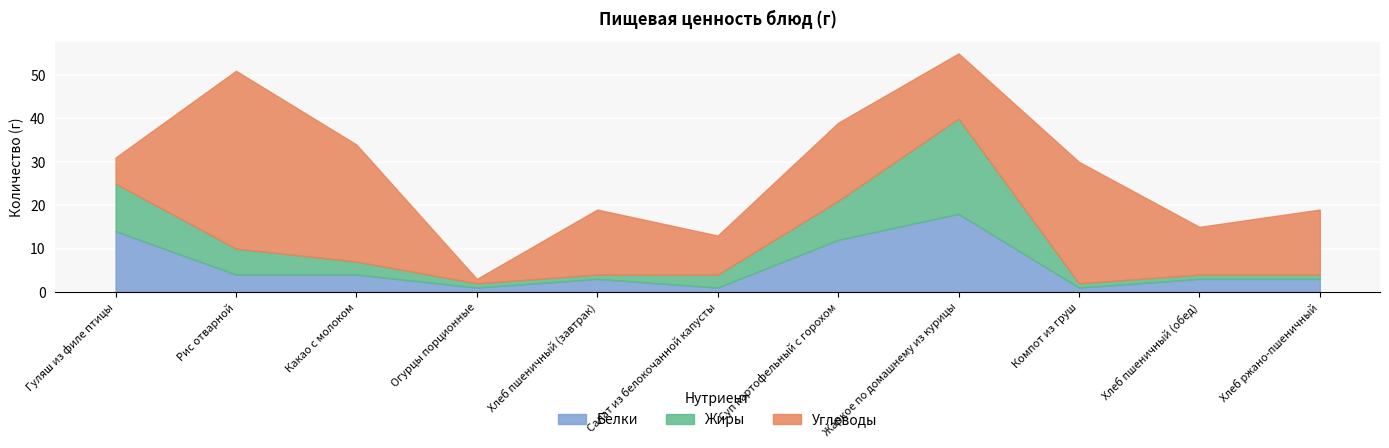

Which series has the largest range (max minus min)?

Углеводы